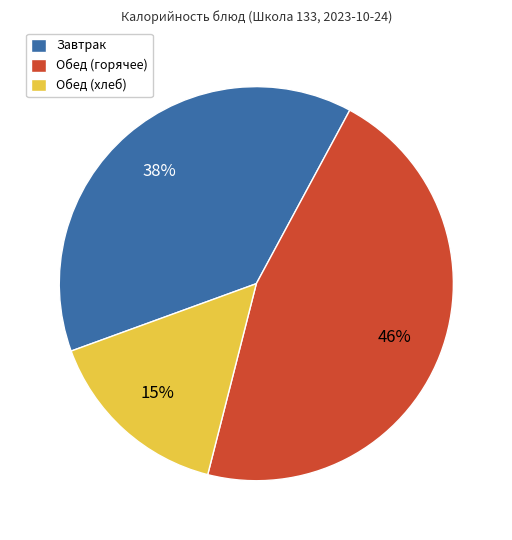

To the nearest percent, what is the difference between the largest and smallest slice percentages?

31%